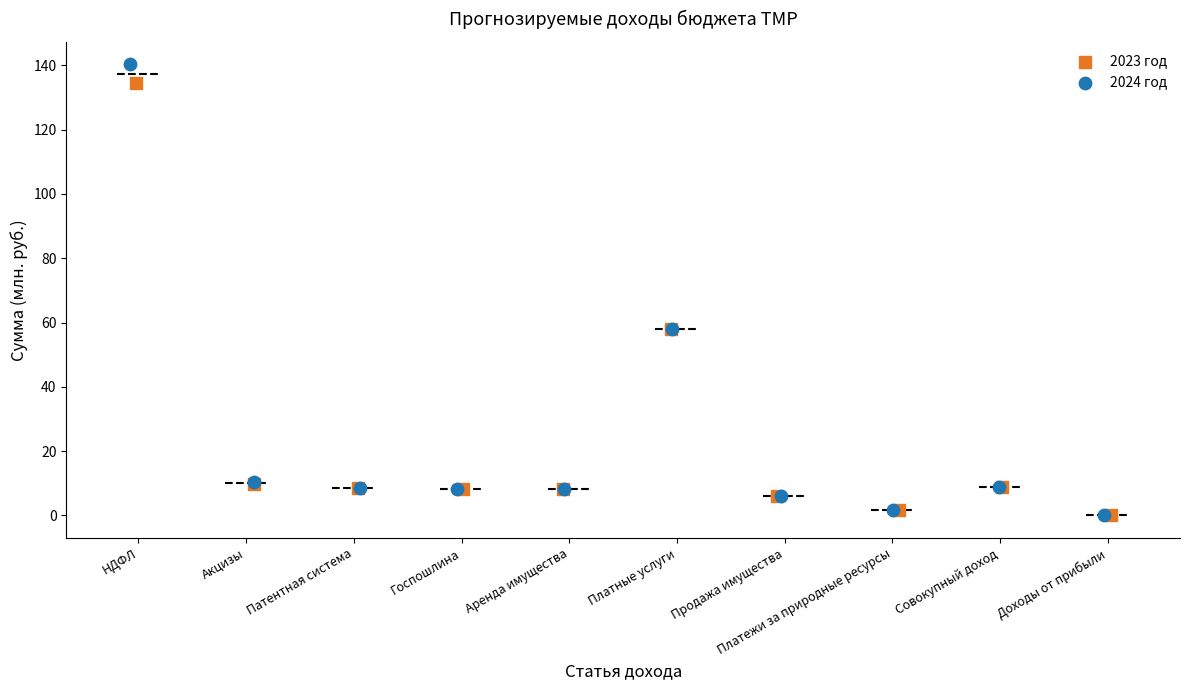

Which series has the largest Y range (max minus min)?

2024 год